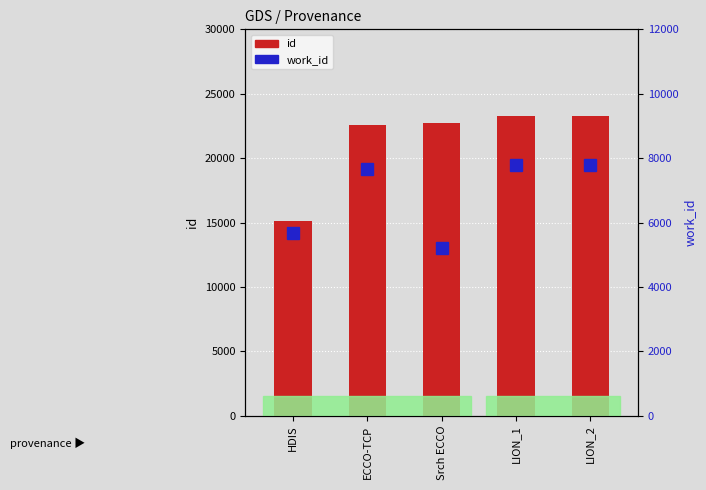

What is the average value of the id series?

21387